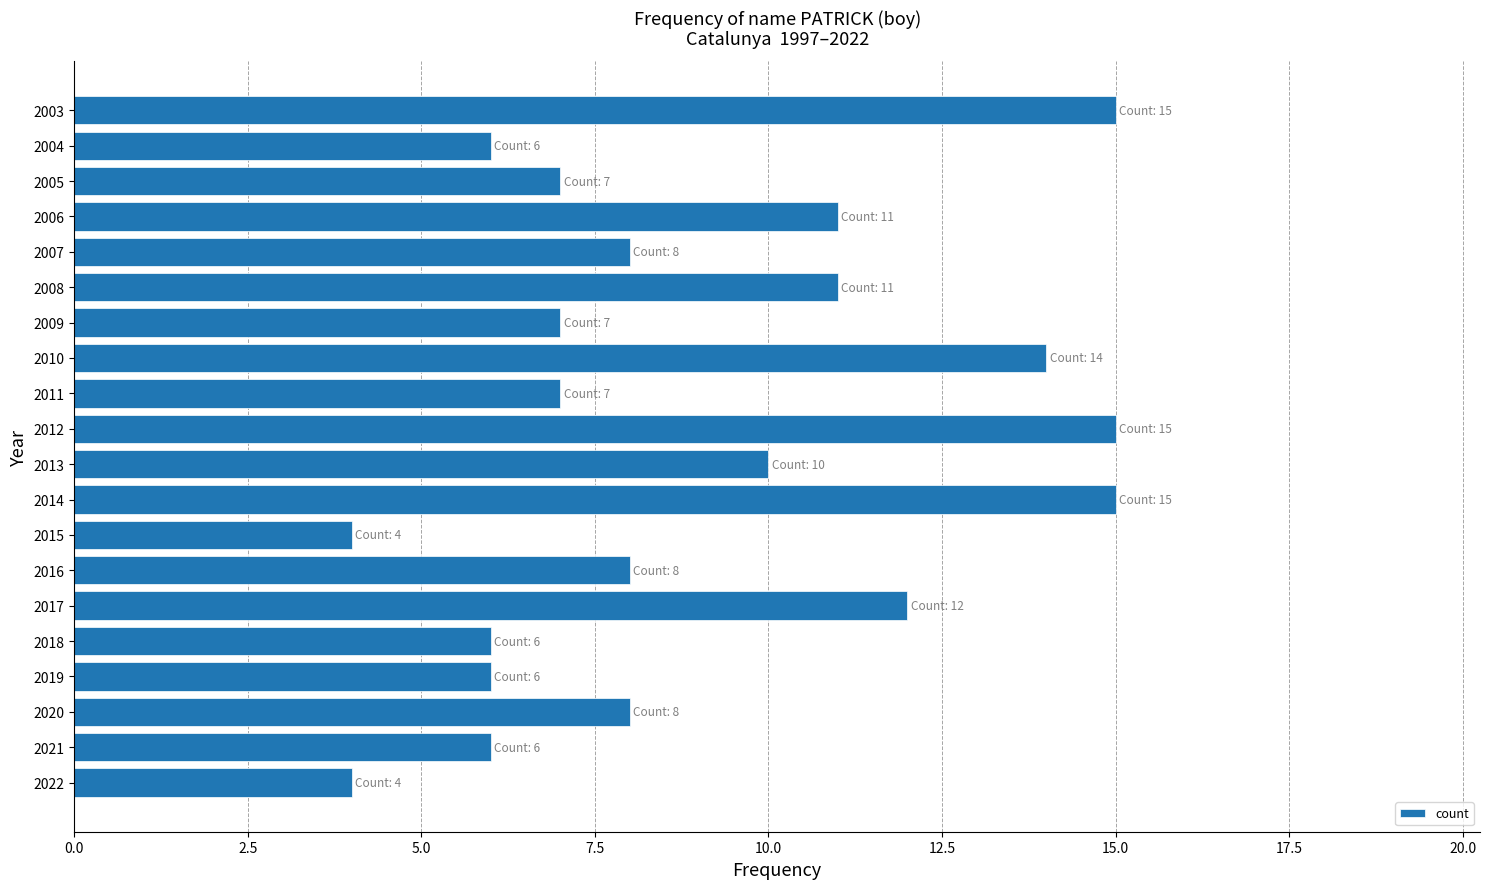

Is it true that the value at 2015 is 6?

False